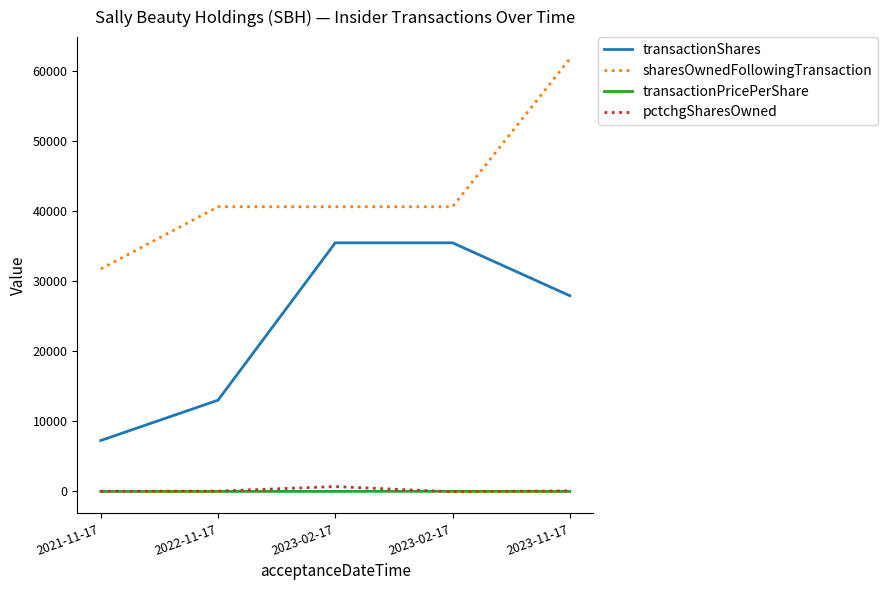

Is the value of pctchgSharesOwned at 2023-02-17 greater than the value of transactionShares at 2021-11-17?

No